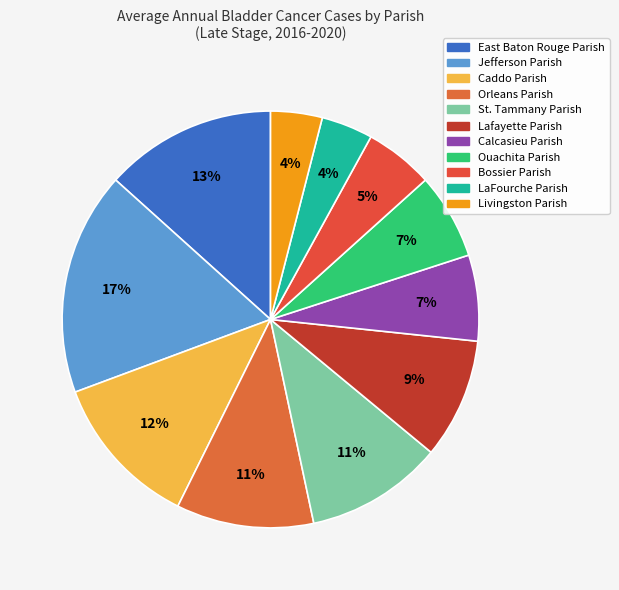

How many segments does this pie chart have?

11